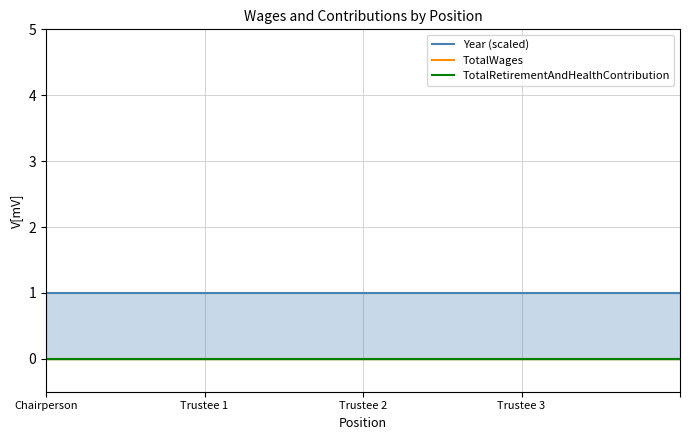

True or false: TotalRetirementAndHealthContribution has a value of 0 at 4.

True